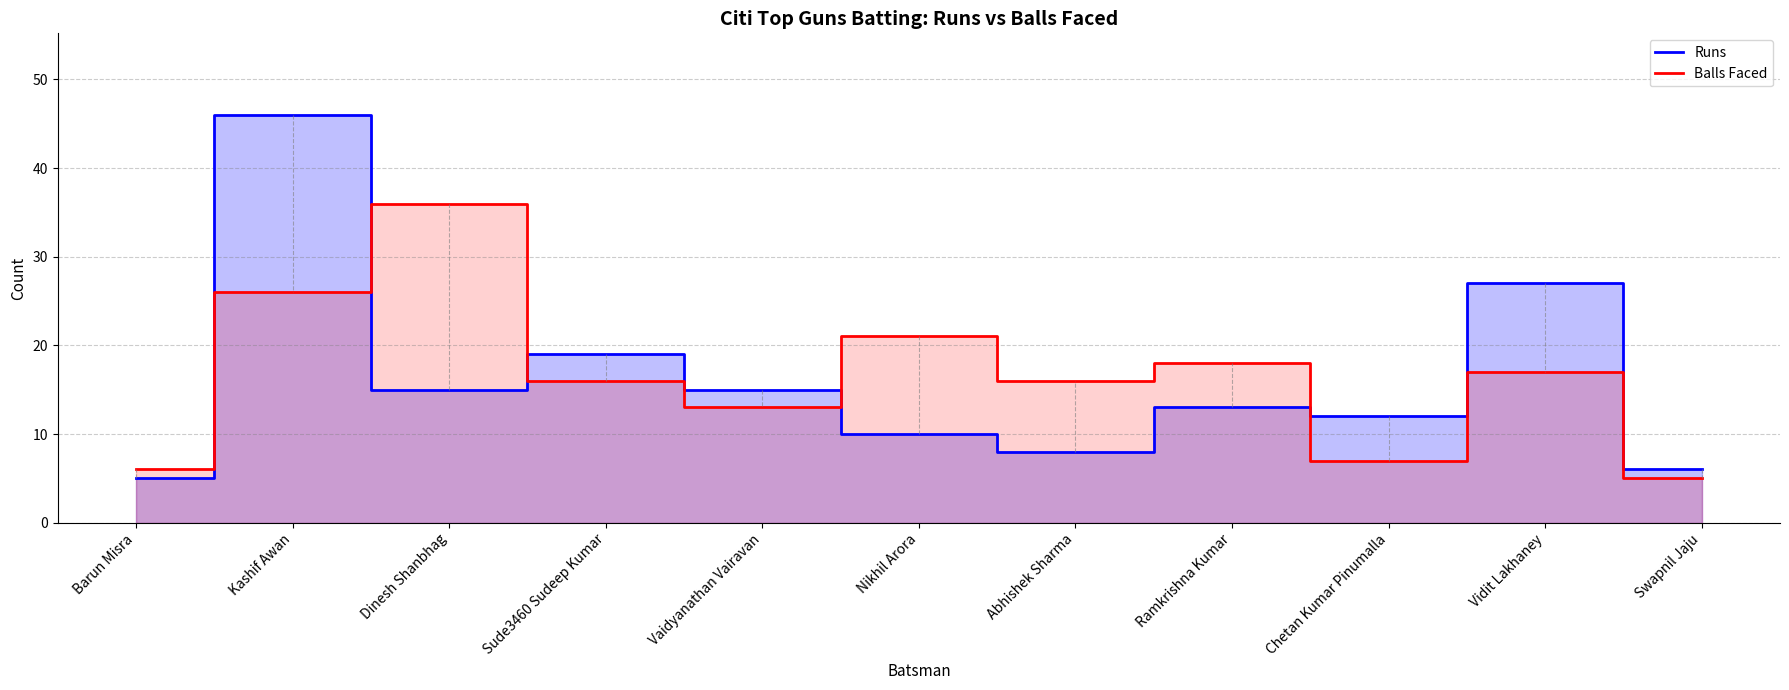

Does the chart display data point markers on the line(s)?

No